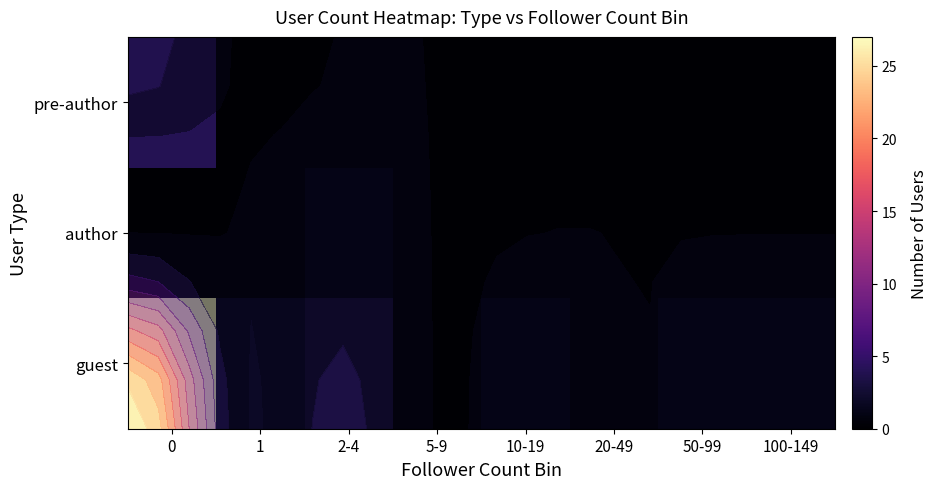

Which label corresponds to the smallest value in the chart?

5-9